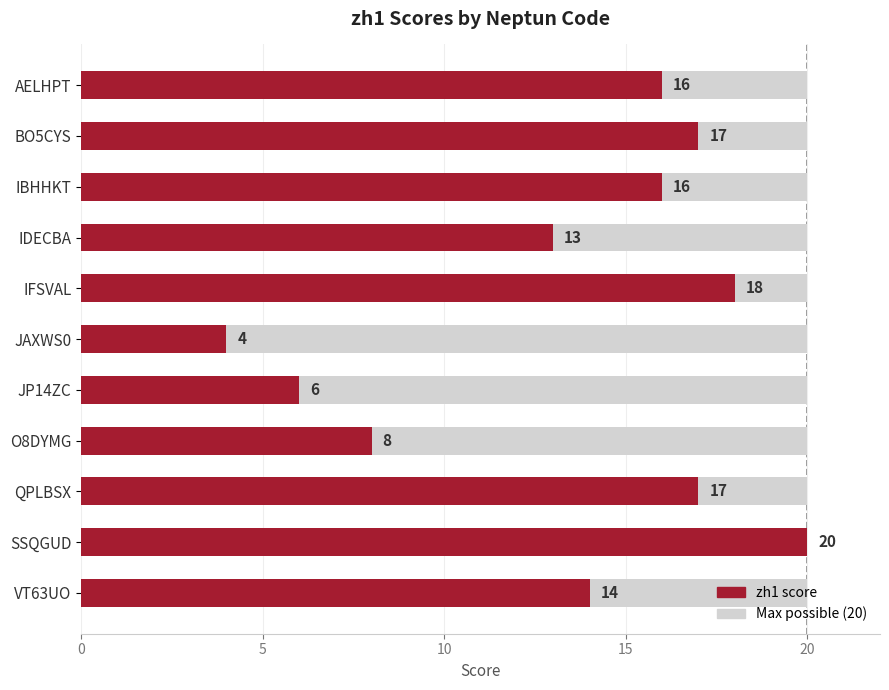

How many values are below 16?

5